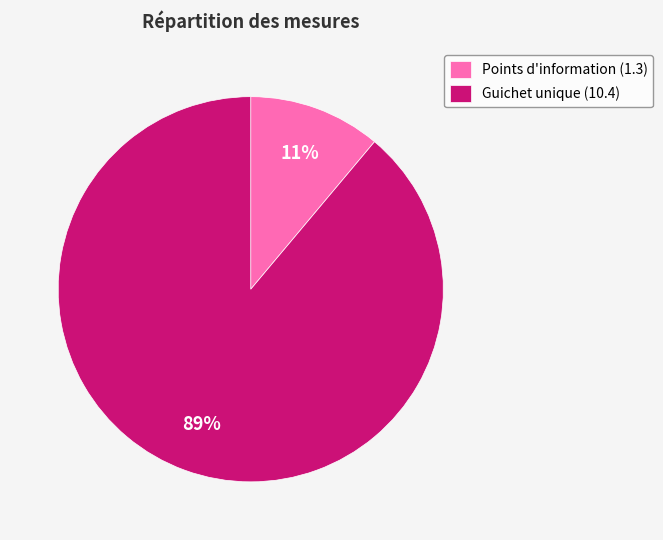

Do Guichet unique (10.4) and Points d'information (1.3) together represent more than half of the pie?

Yes